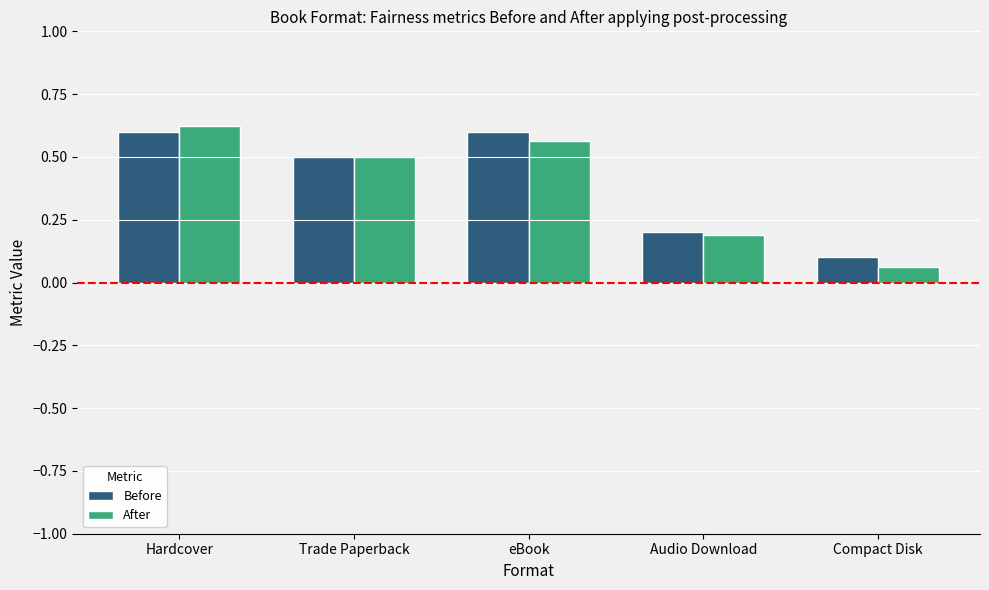

Which series has the widest spread of values?

After